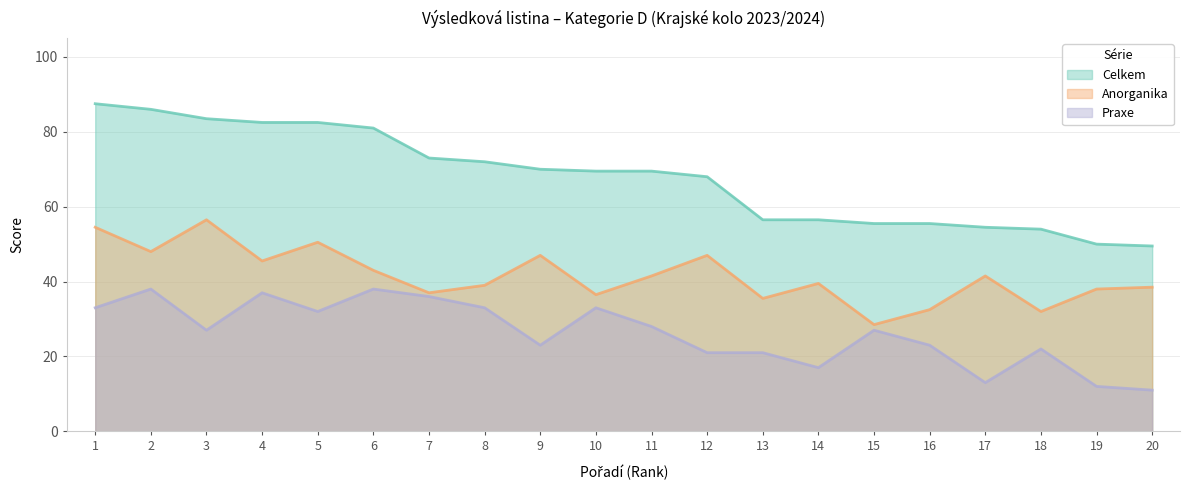

What is the difference between the Praxe values at 11 and 20?

17.0